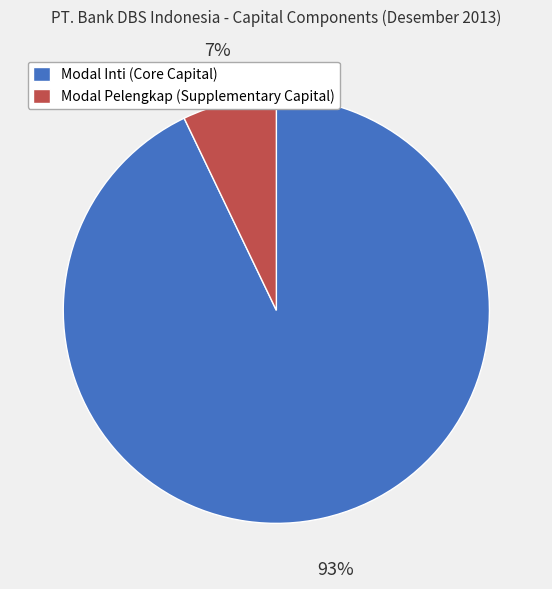

Which has a higher value, Modal Pelengkap (Supplementary Capital) or Modal Inti (Core Capital)?

Modal Inti (Core Capital)